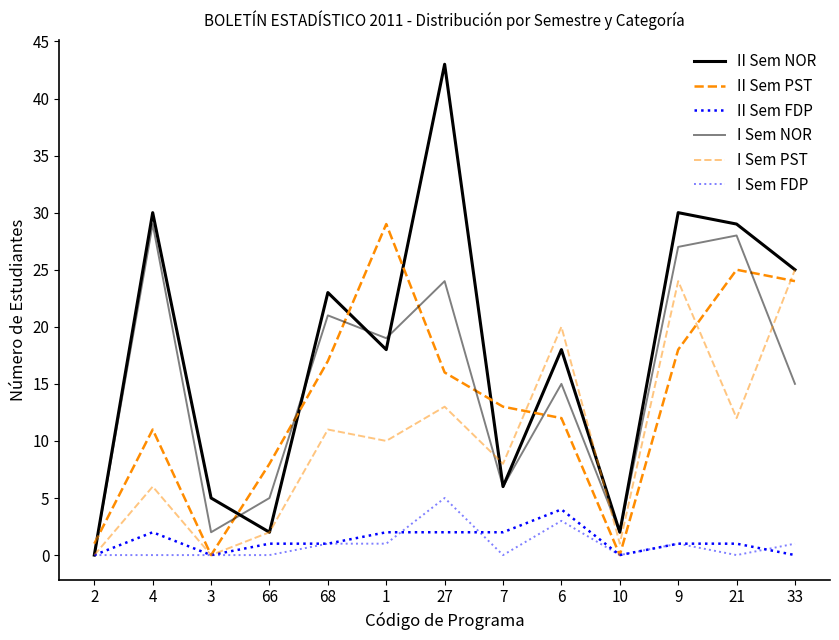

In I Sem PST, how many points are higher than both neighbors (excluding endpoints)?

5